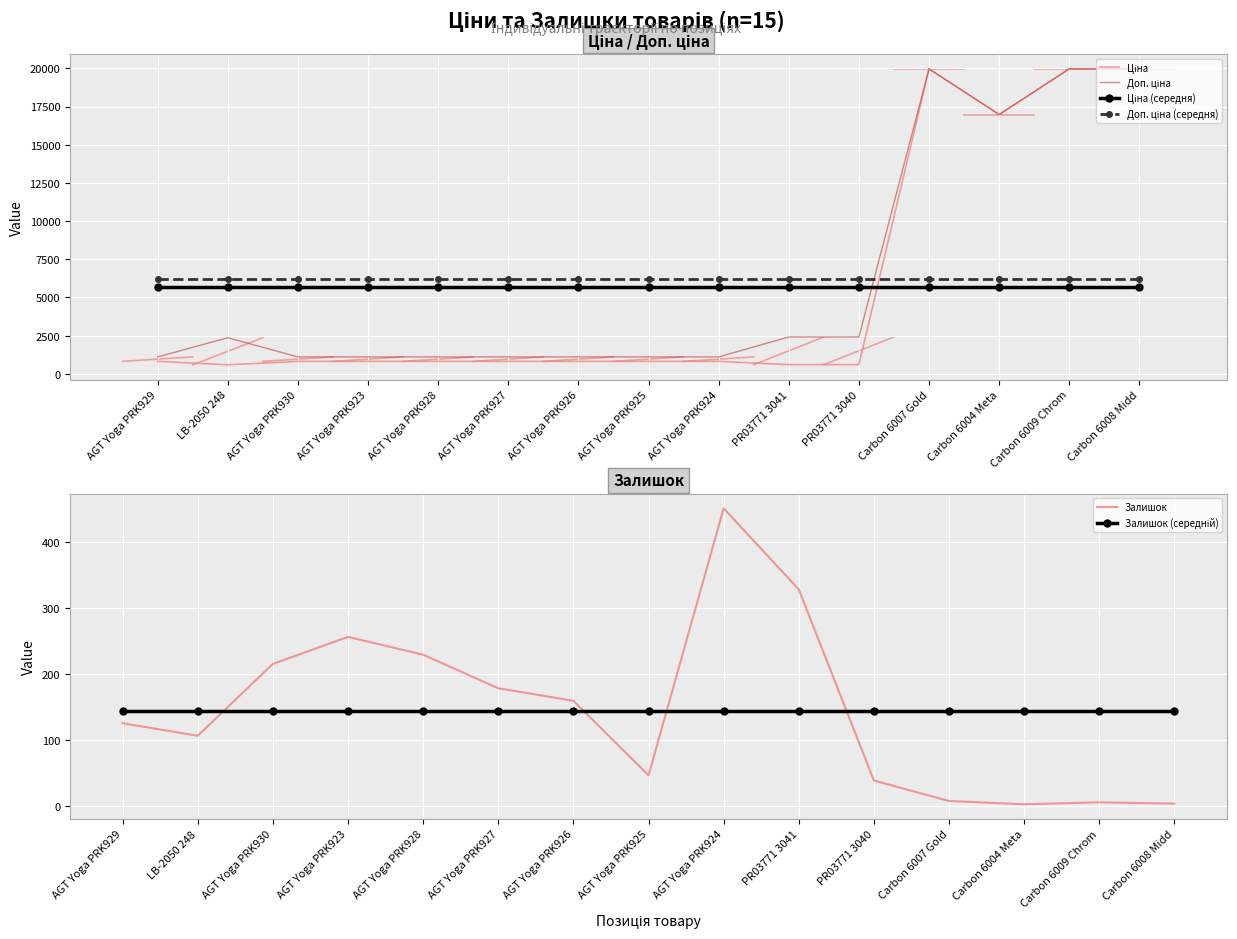

What is the label of the 12th point from the right?

AGT Yoga PRK923